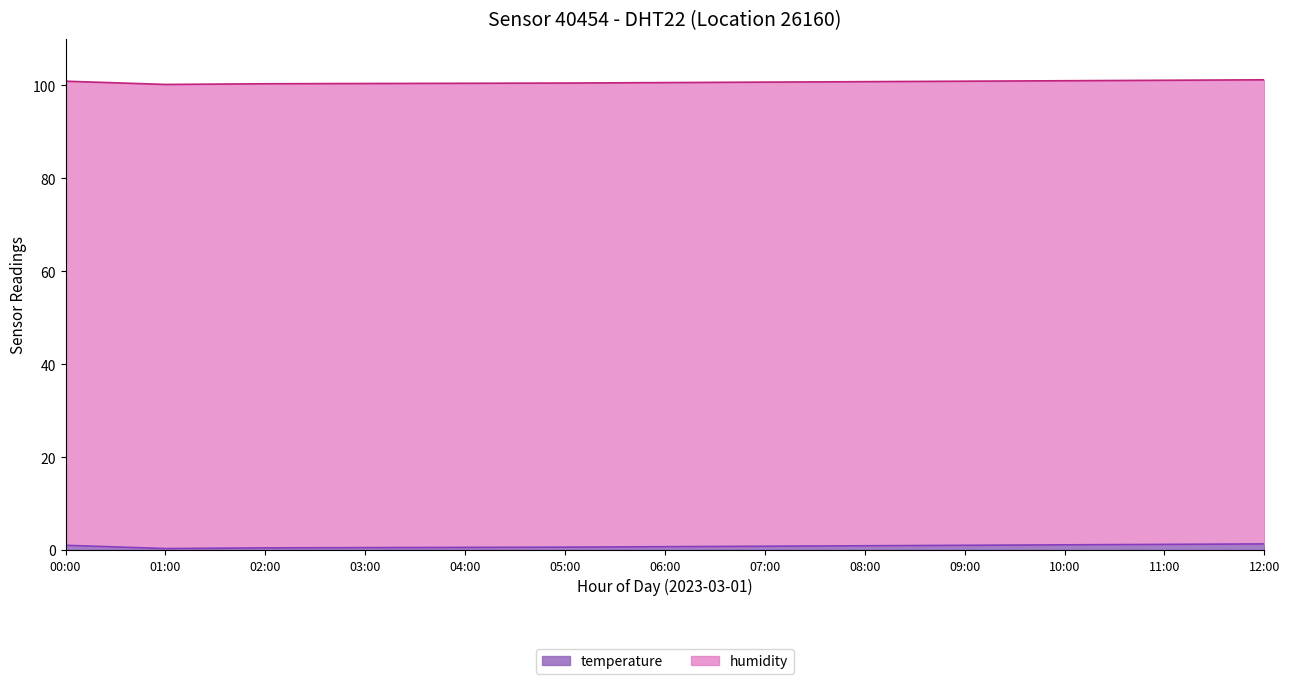

How many interior local valleys (lower than both neighbors) does the data have?

1